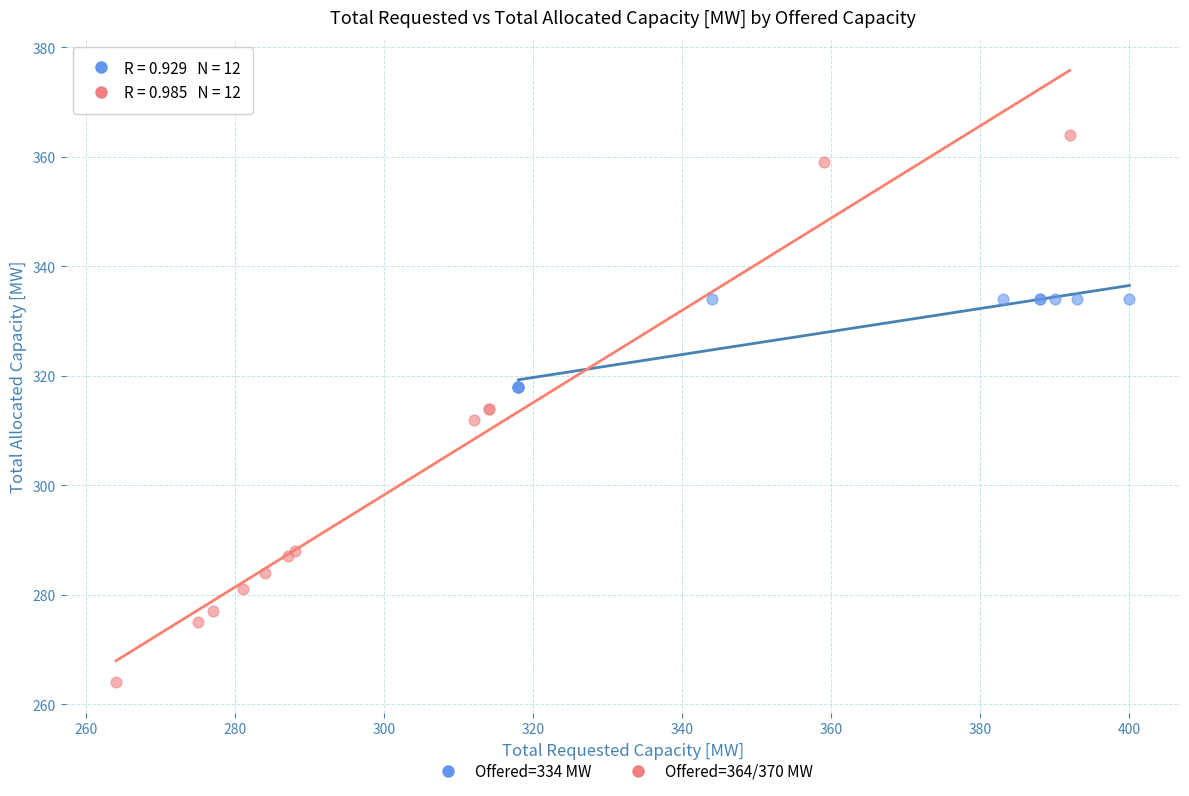

What are all the series names shown in the legend?

Offered=334 MW, Offered=364/370 MW